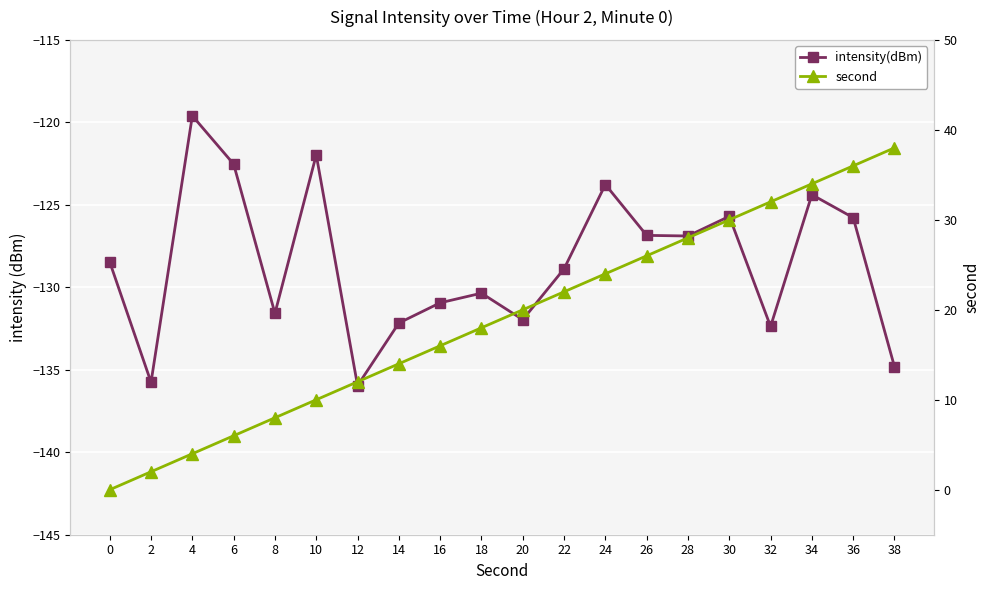

Which series has the largest total across all categories?

second